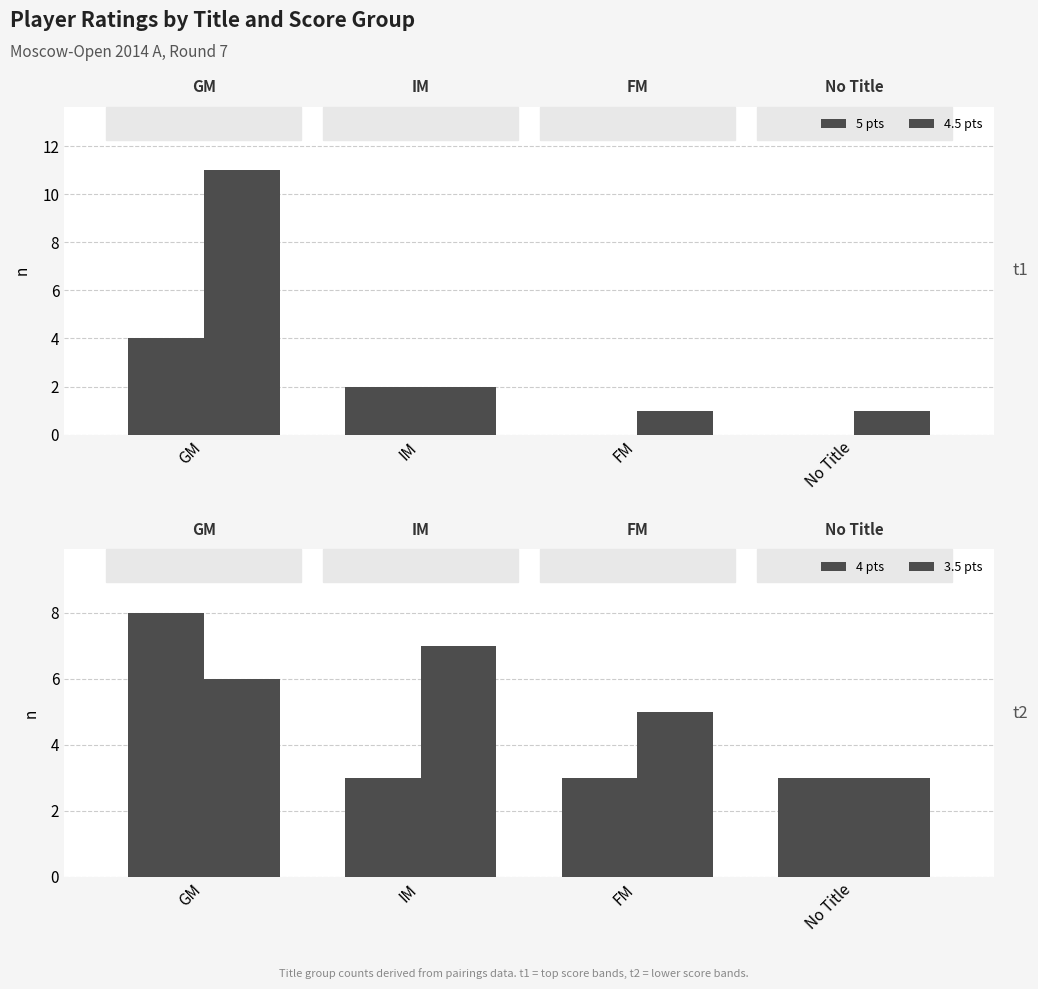

Reading right to left, what are all the values shown in this chart?

5 pts: No Title=0	FM=0	IM=2	GM=4
4.5 pts: No Title=1	FM=1	IM=2	GM=11
4 pts: No Title=3	FM=3	IM=3	GM=8
3.5 pts: No Title=3	FM=5	IM=7	GM=6